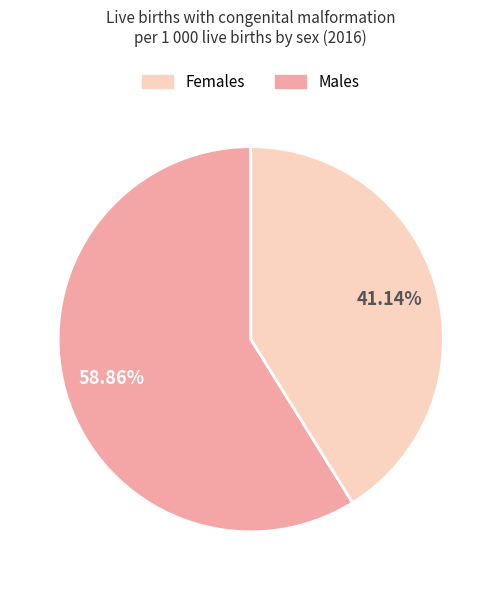

To the nearest percent, what is the difference between the largest and smallest slice percentages?

18%